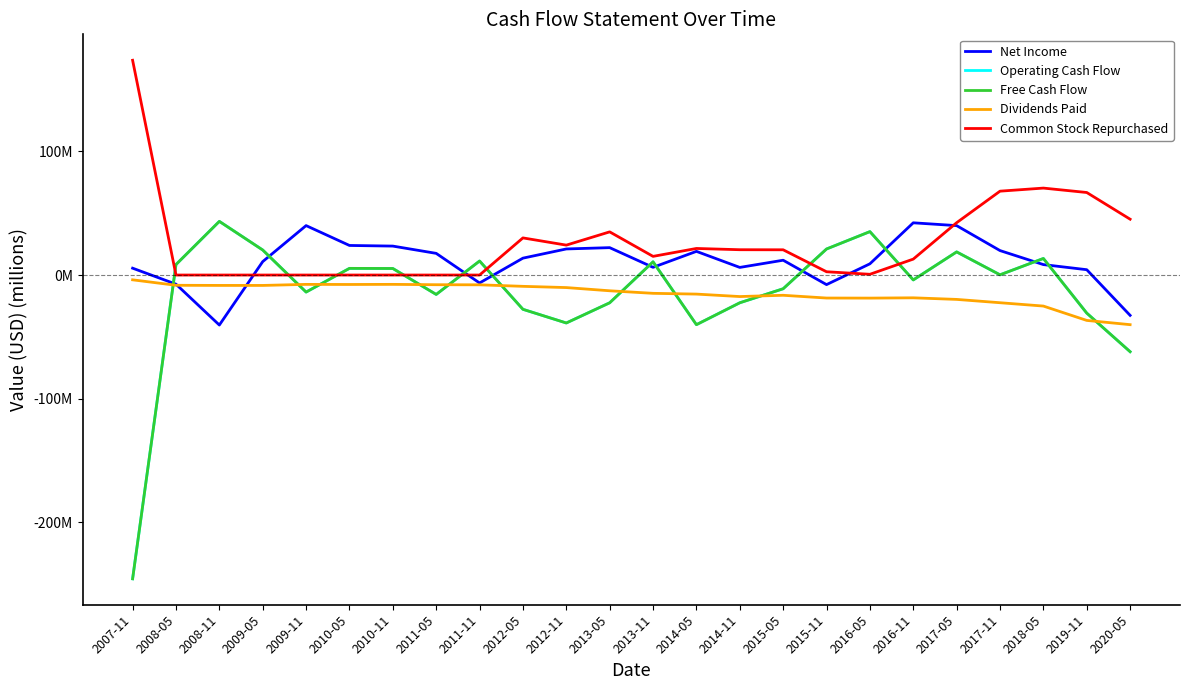

Does the chart display data point markers on the line(s)?

No